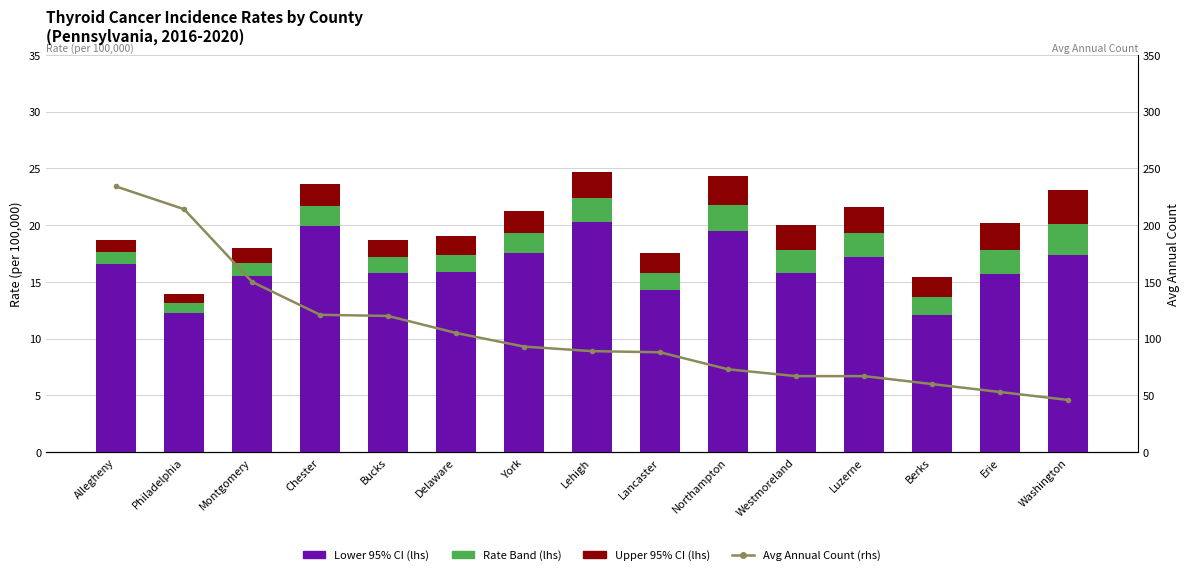

What is the sum of all Lower 95% CI values?

245.8